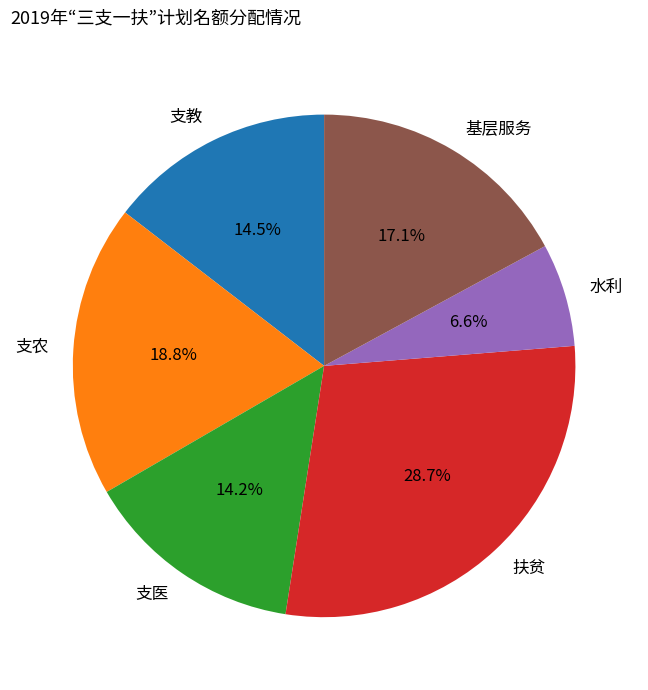

Which has a higher value, 支医 or 支农?

支农